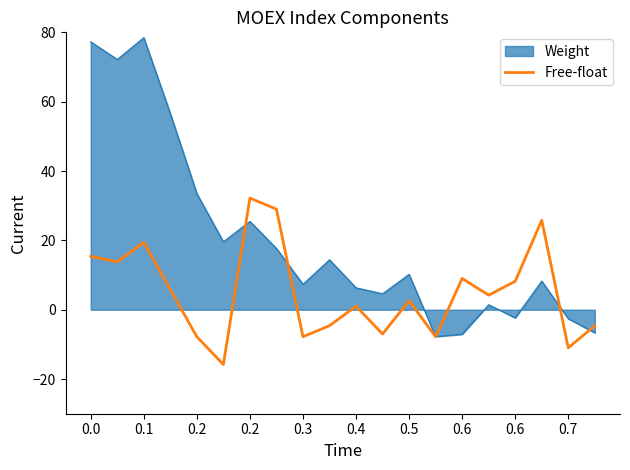

Which series has the largest total across all categories?

Weight